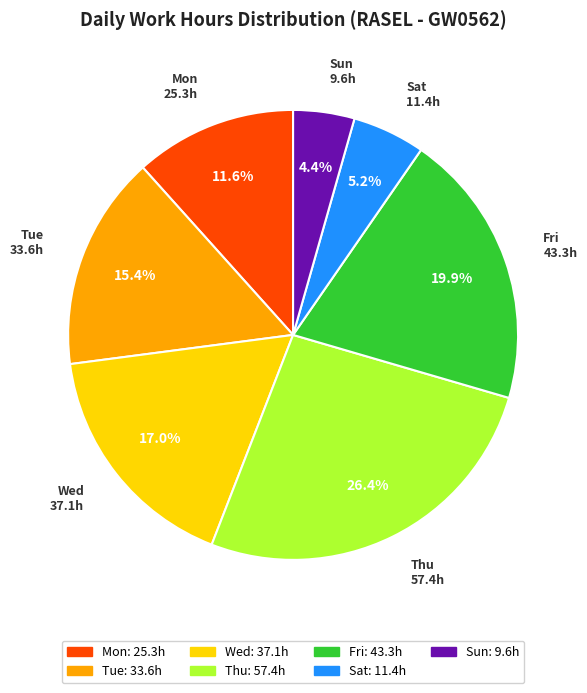

Does any single category account for the majority?

No